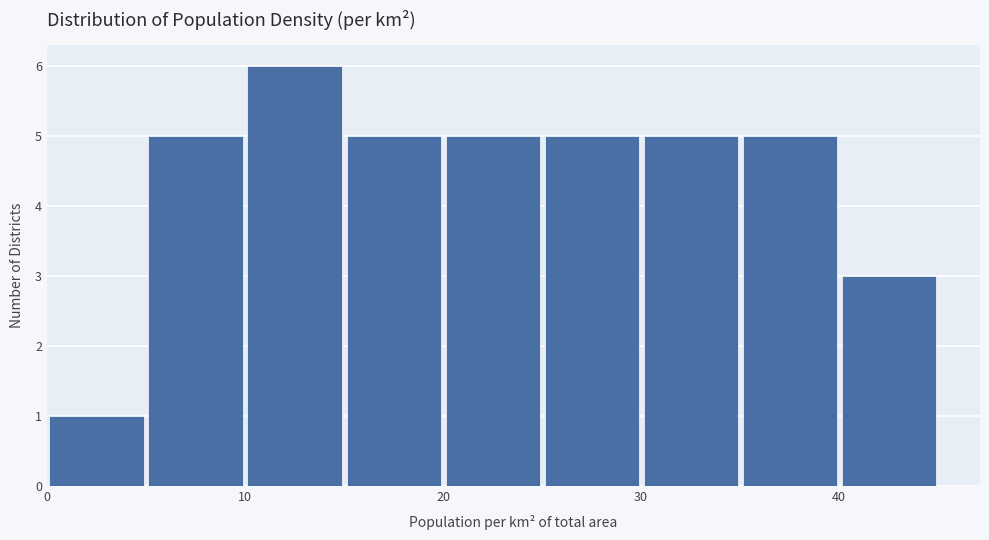

Reading left to right, list every bar in this chart as the range it spans on the x-axis followed by its height. The values are not printed on the chart, so give them approximately, as read against the axis.

0 to 5: 1
5 to 10: 5
10 to 15: 6
15 to 20: 5
20 to 25: 5
25 to 30: 5
30 to 35: 5
35 to 40: 5
40 to 45: 3